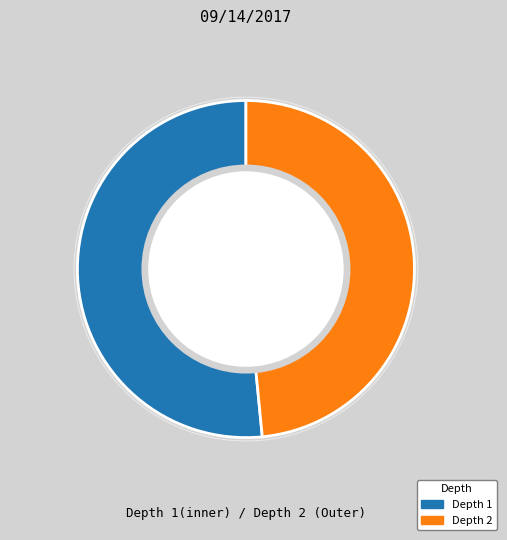

Count the number of slices in the pie.

2